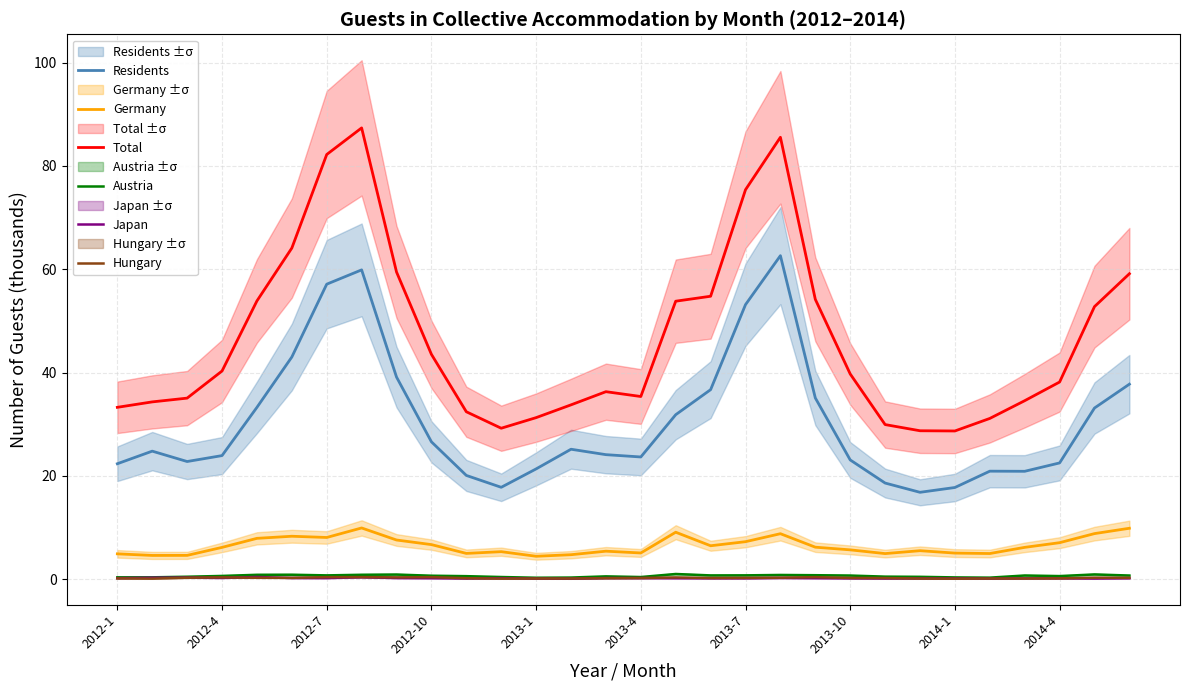

What are all the series names shown in the legend?

Residents, Germany, Total, Austria, Japan, Hungary